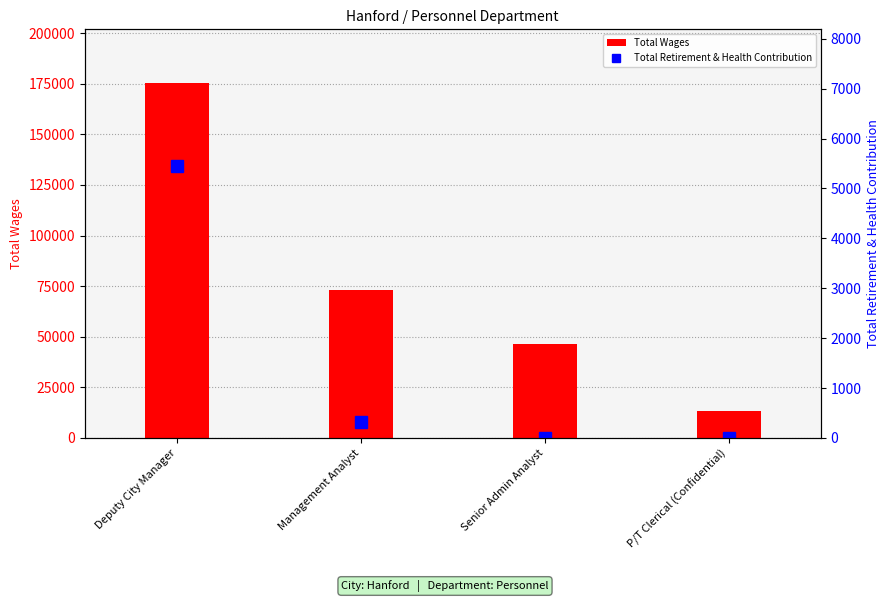

What is the difference between the maximum and minimum values in the Total Retirement & Health Contribution series?

5459